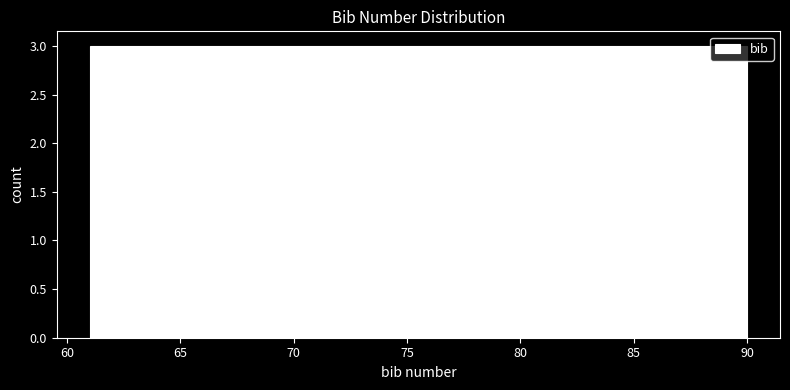

Reading left to right, list every bar in this chart as the range it spans on the x-axis followed by its height. Neither the bar edges nor the heights are printed on the chart, so give them approximately, as read against the axes.

61.0 to 63.9: 3
63.9 to 66.8: 3
66.8 to 69.7: 3
69.7 to 72.6: 3
72.6 to 75.5: 3
75.5 to 78.4: 3
78.4 to 81.3: 3
81.3 to 84.2: 3
84.2 to 87.1: 3
87.1 to 90.0: 3